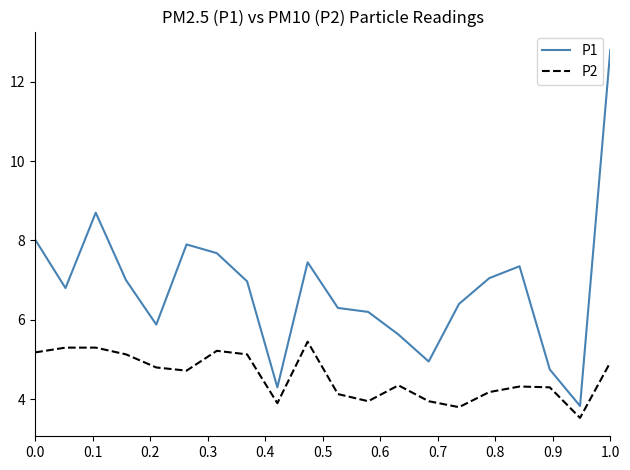

Count the number of data series in this chart.

2